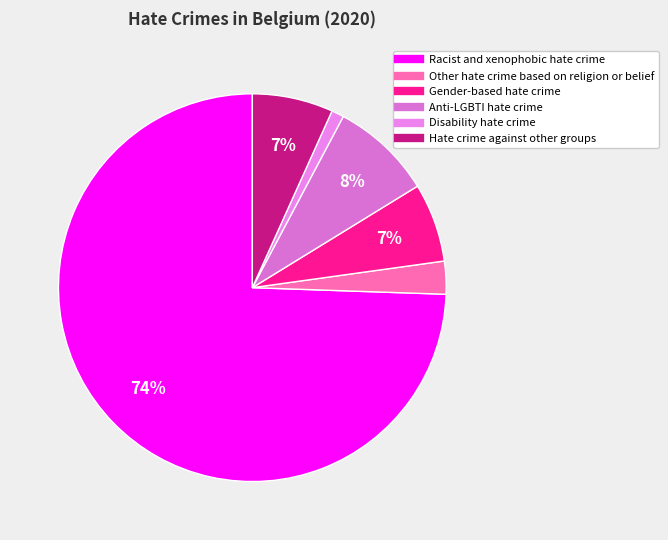

To the nearest percent, what is the difference between the largest and smallest slice percentages?

73%